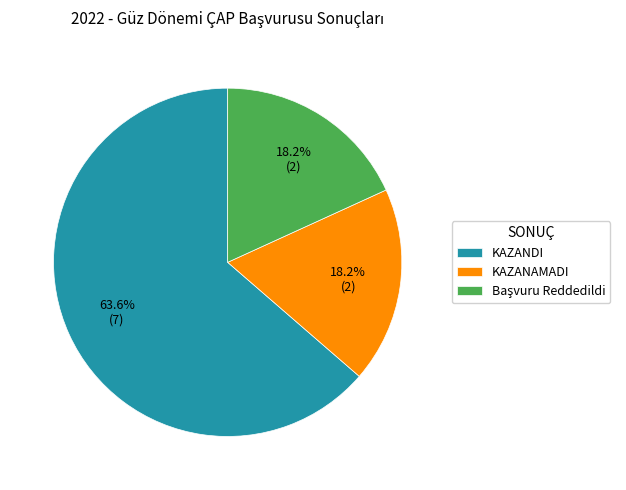

Which slice is the largest?

KAZANDI